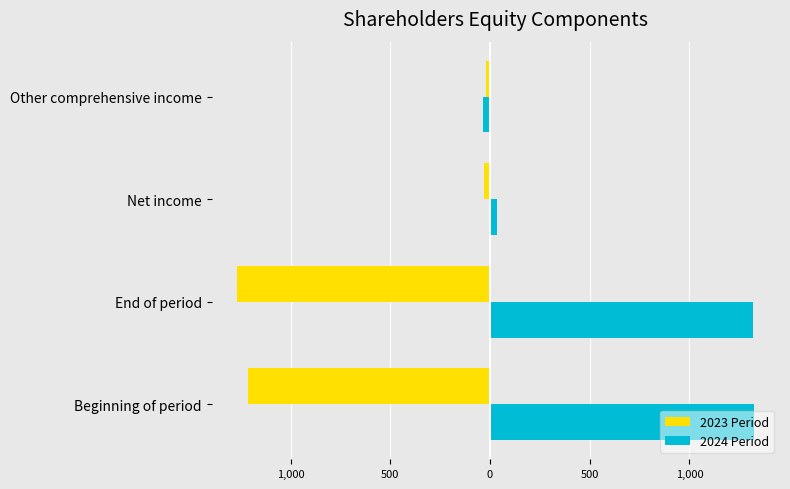

What are all the series names shown in the legend?

2023 Period, 2024 Period